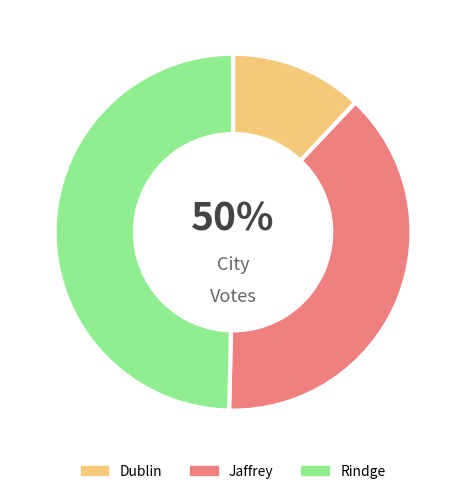

True or false: Rindge accounts for 57% of the total.

False